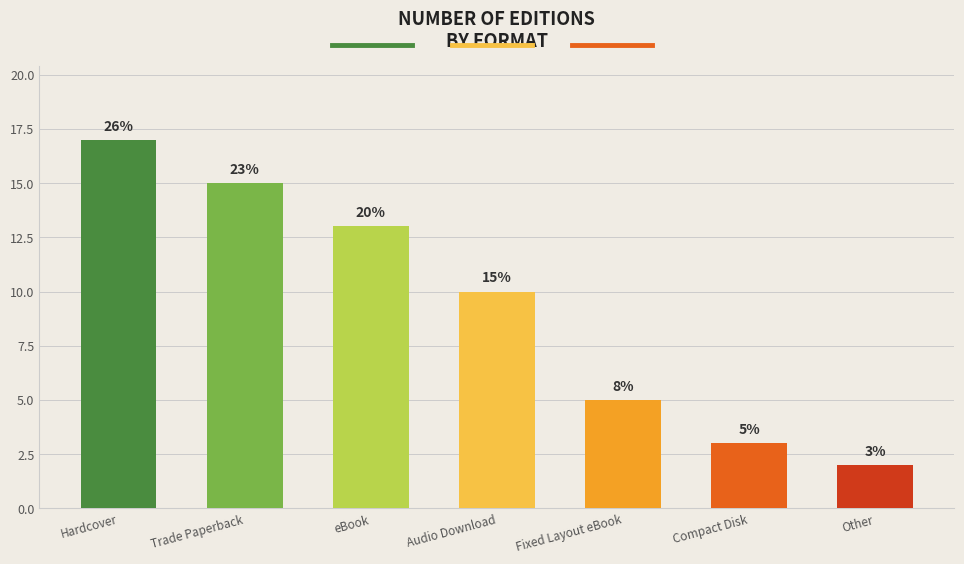

What is the label of the 6th bar from the left?

Compact Disk